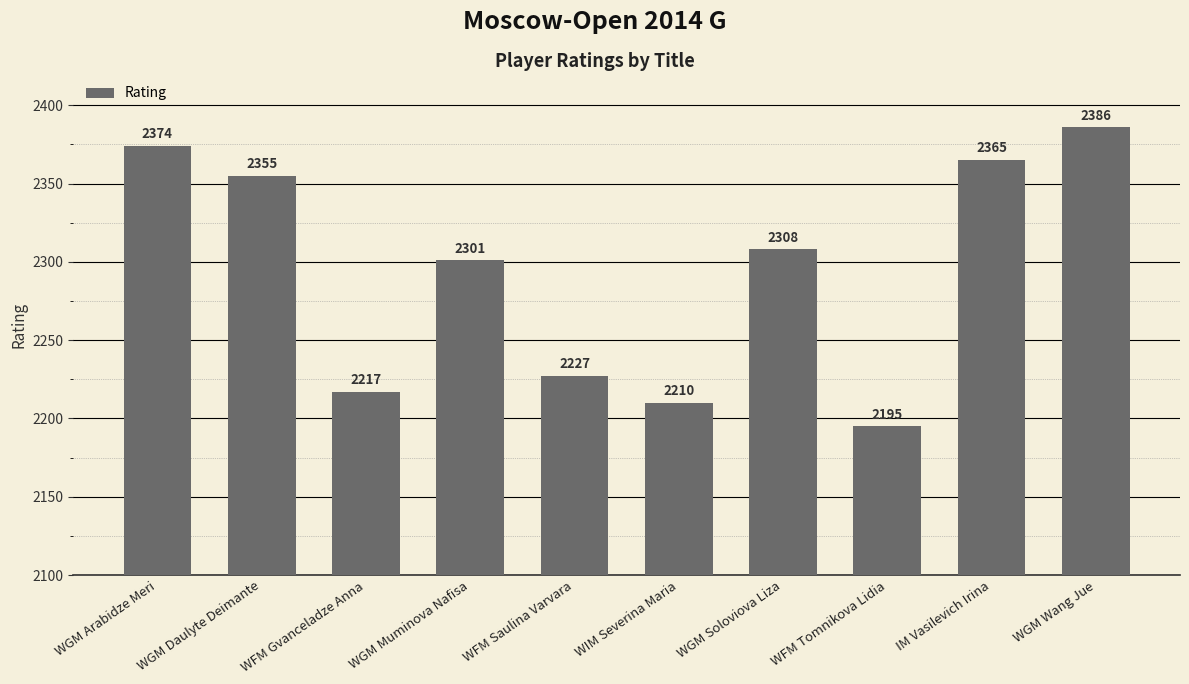

What is the difference between the values at WFM Saulina Varvara and WGM Wang Jue?

159